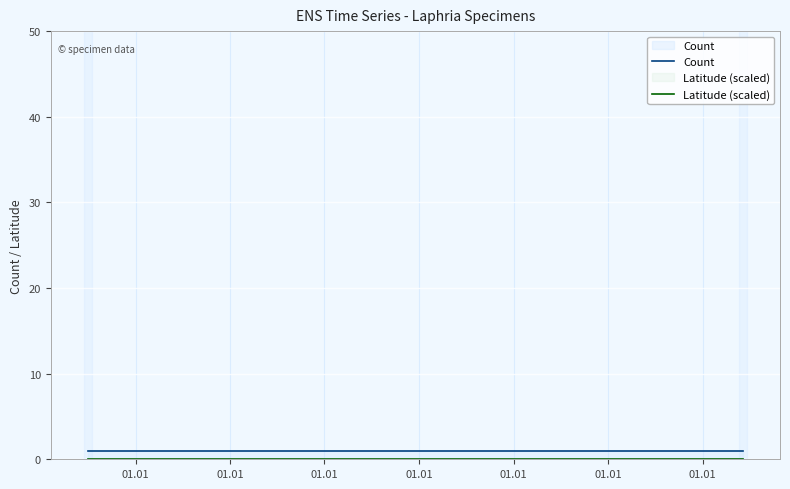

What is the spread (max minus min) of values at 01.01?

1